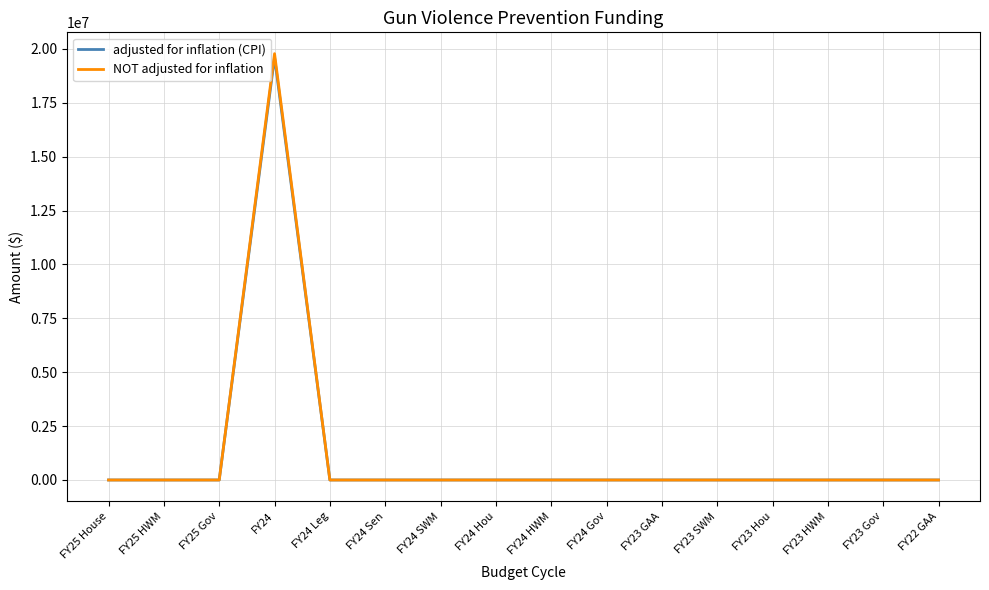

Which series has the widest spread of values?

NOT adjusted for inflation